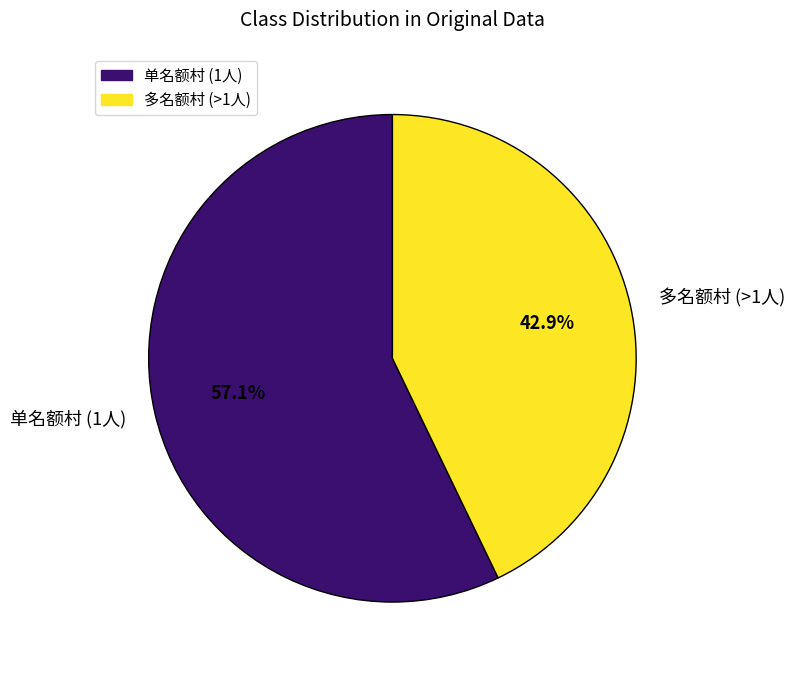

To the nearest percent, what is the difference between the largest and smallest slice percentages?

14%